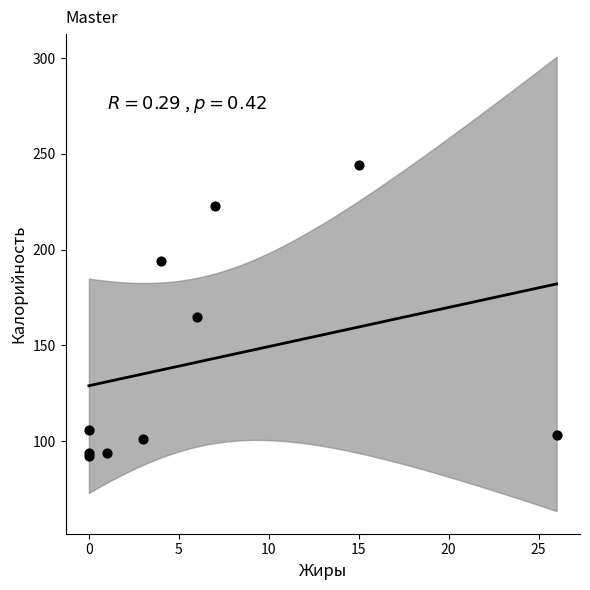

What Y value in the scatter plot is closest to 168?

165